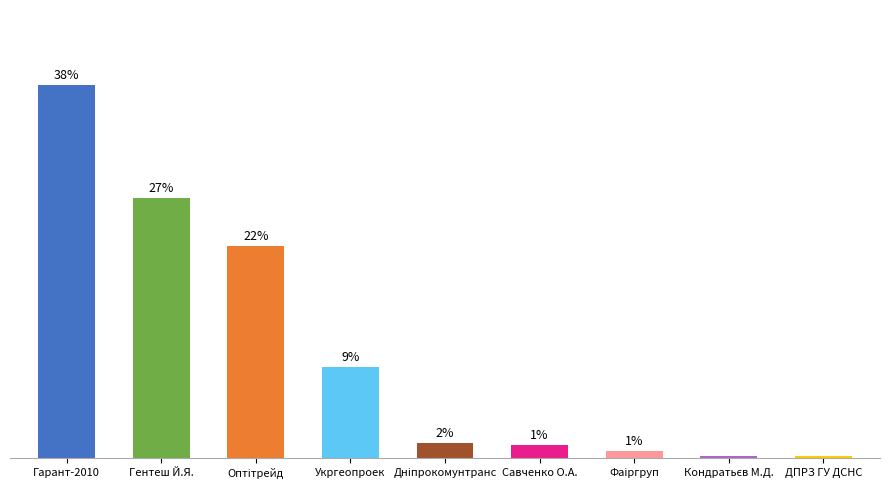

What is the label of the 5th bar from the right?

Дніпрокомунтранс